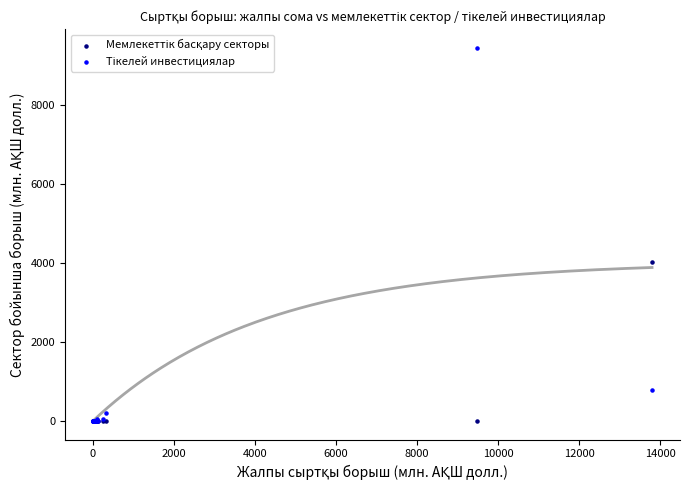

Across all series, what Y value is closest to 4724?

4030.2